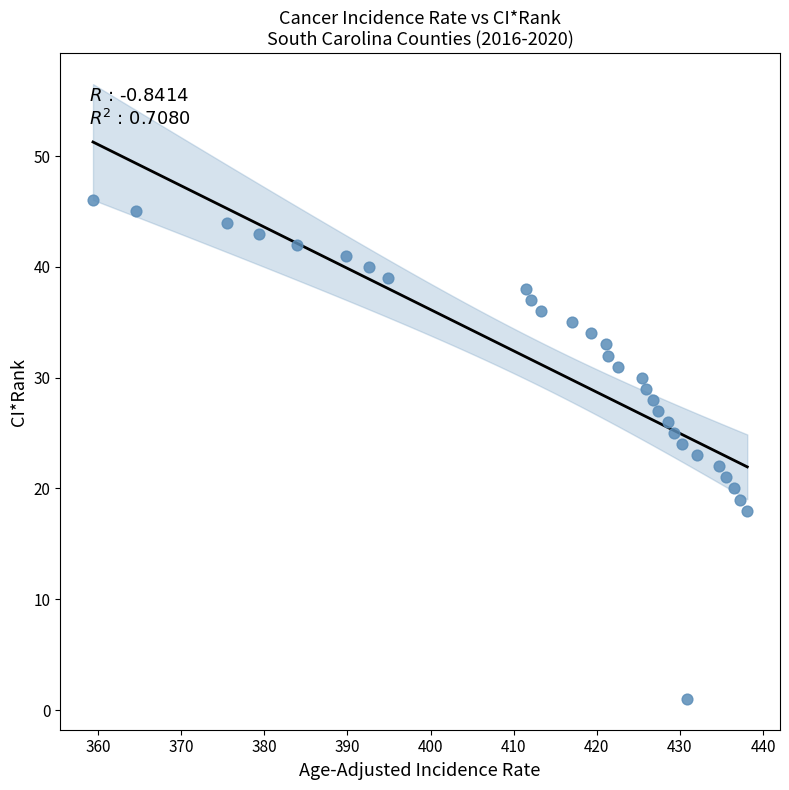

What is the range of Y values (max minus min)?

45